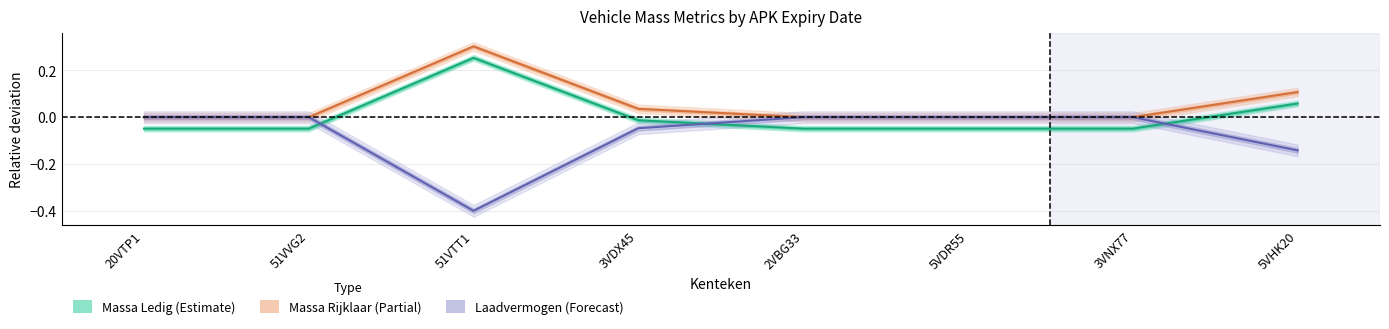

Which series has the largest total across all categories?

Massa Rijklaar